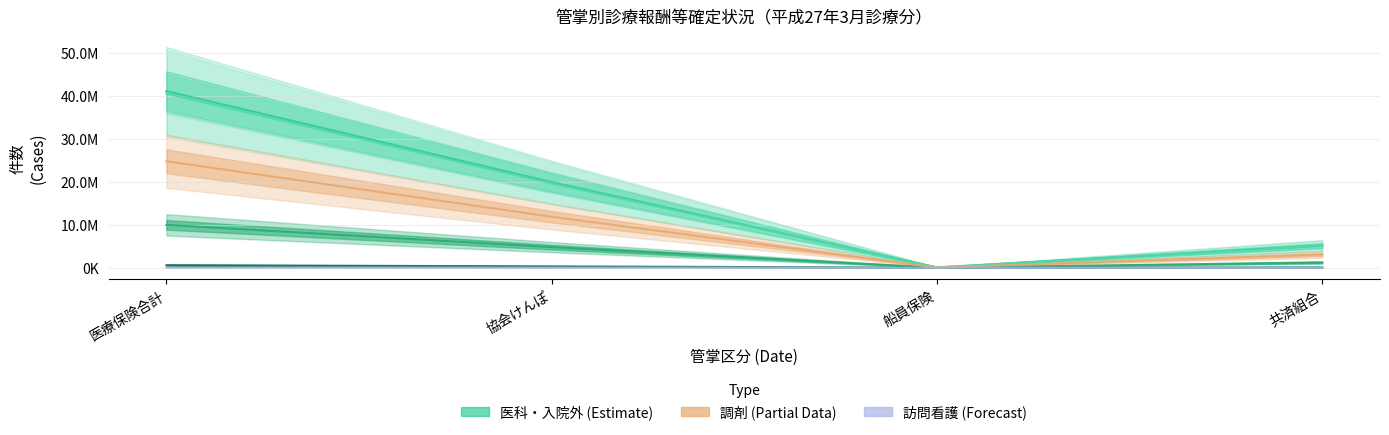

Rank the series by their maximum value, from lowest to highest.

訪問看護(件数), 入院(件数), 歯科診療(件数), 調剤(件数), 入院外(件数), 医科診療(件数)